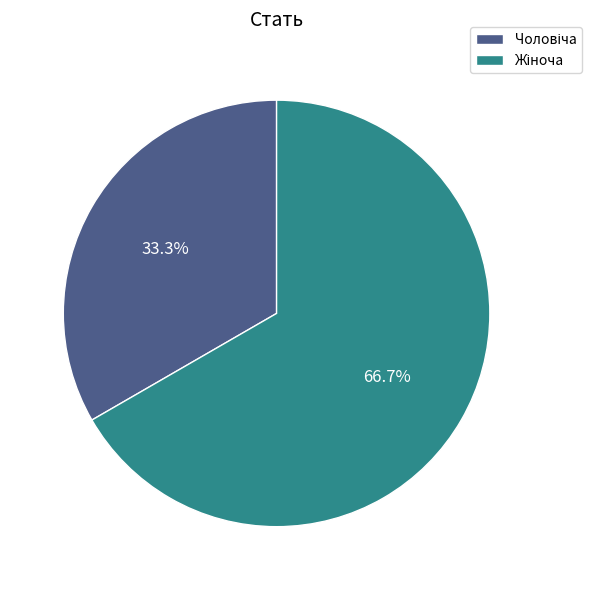

Does any single category account for the majority?

Yes